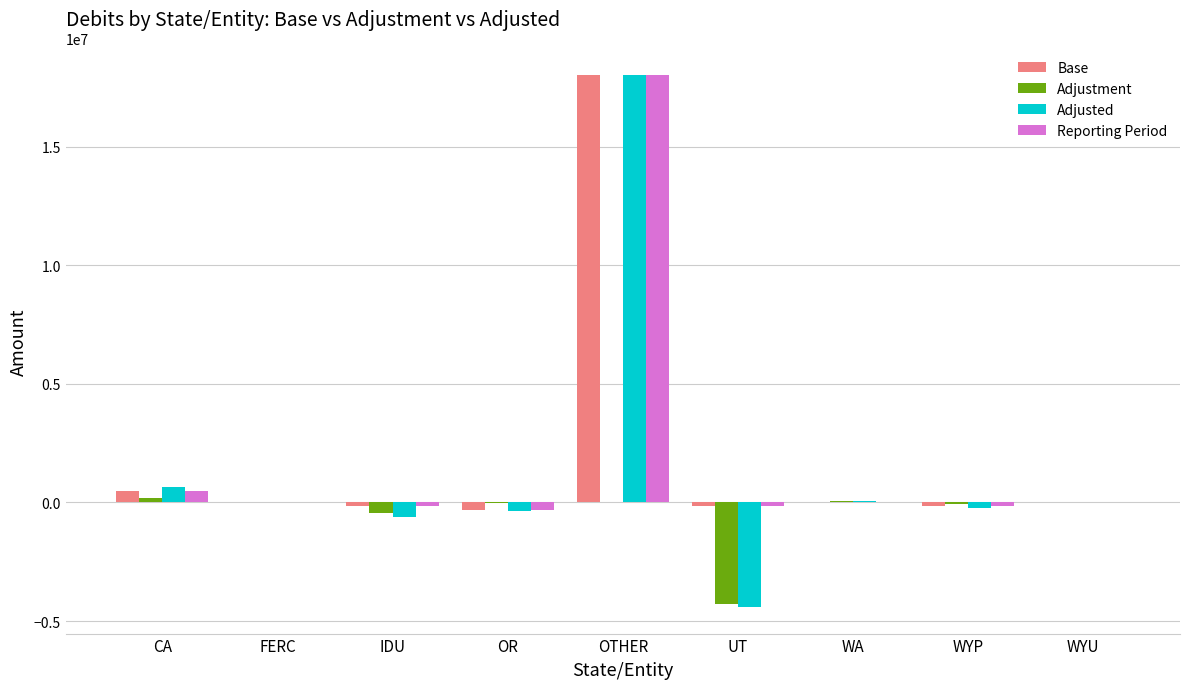

Are the bars horizontal?

No